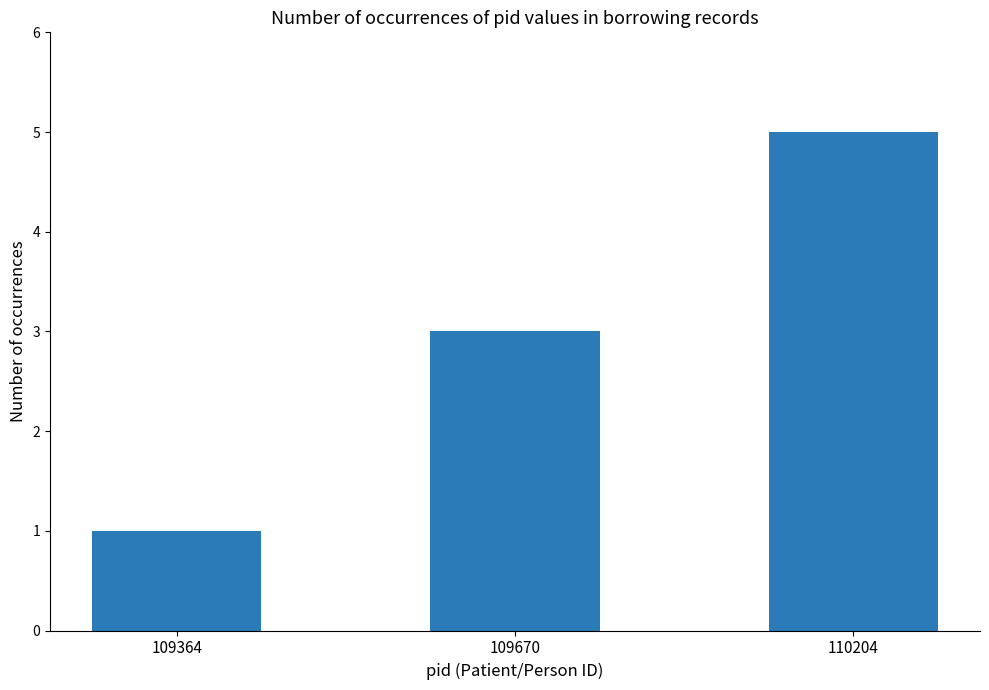

Approximately how many times larger is the value at 110204 compared to 109364?

5.0